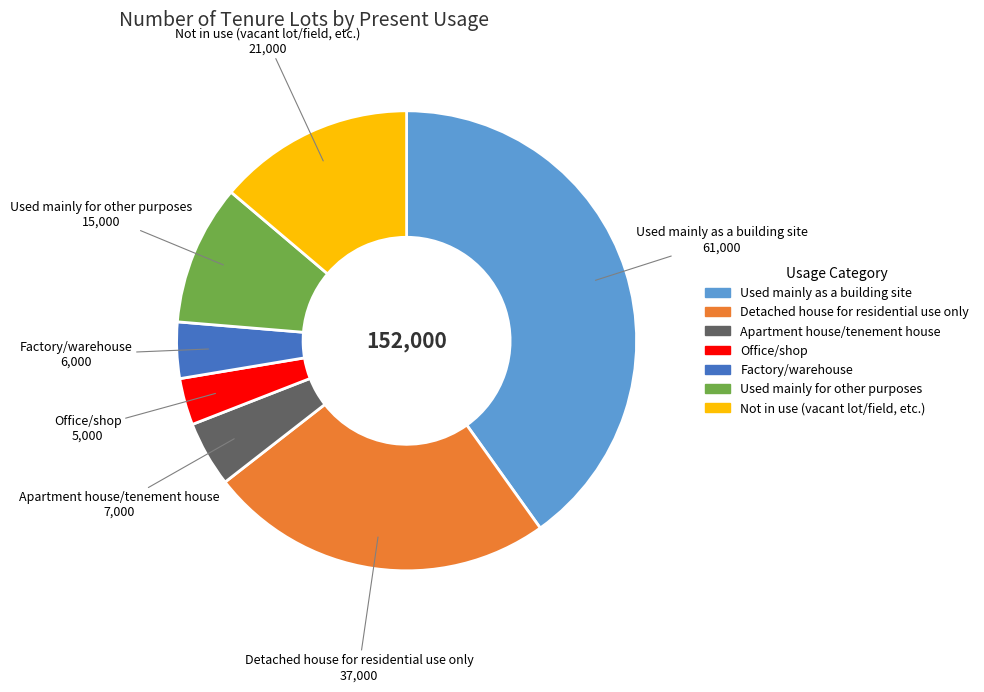

Is the sum of Detached house for residential use only and Apartment house/tenement house greater than half?

No